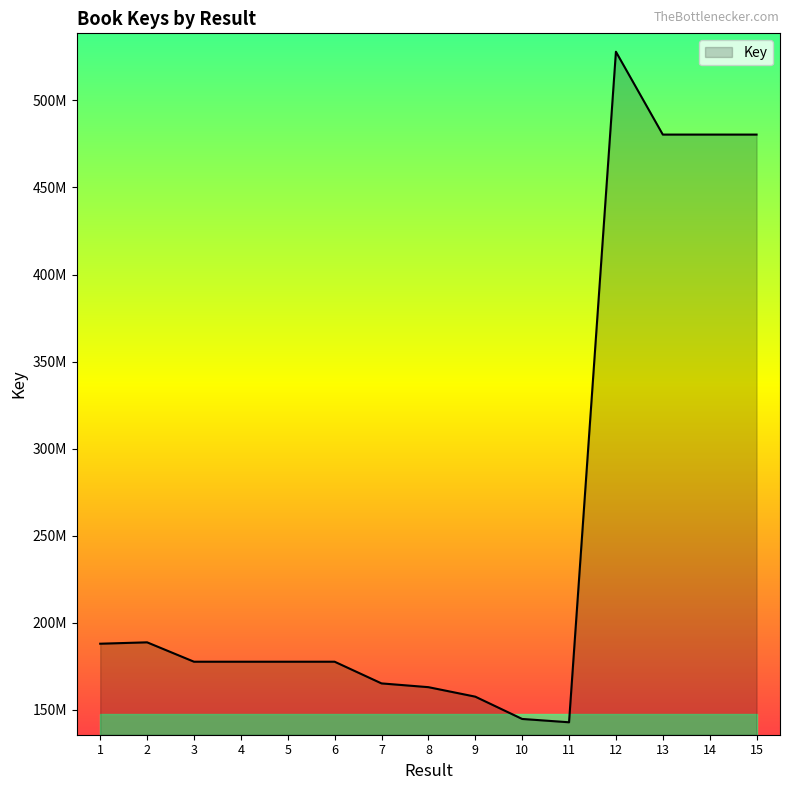

List the labels in order of value, largest first.

12, 13, 14, 15, 2, 1, 3, 6, 5, 4, 7, 8, 9, 10, 11